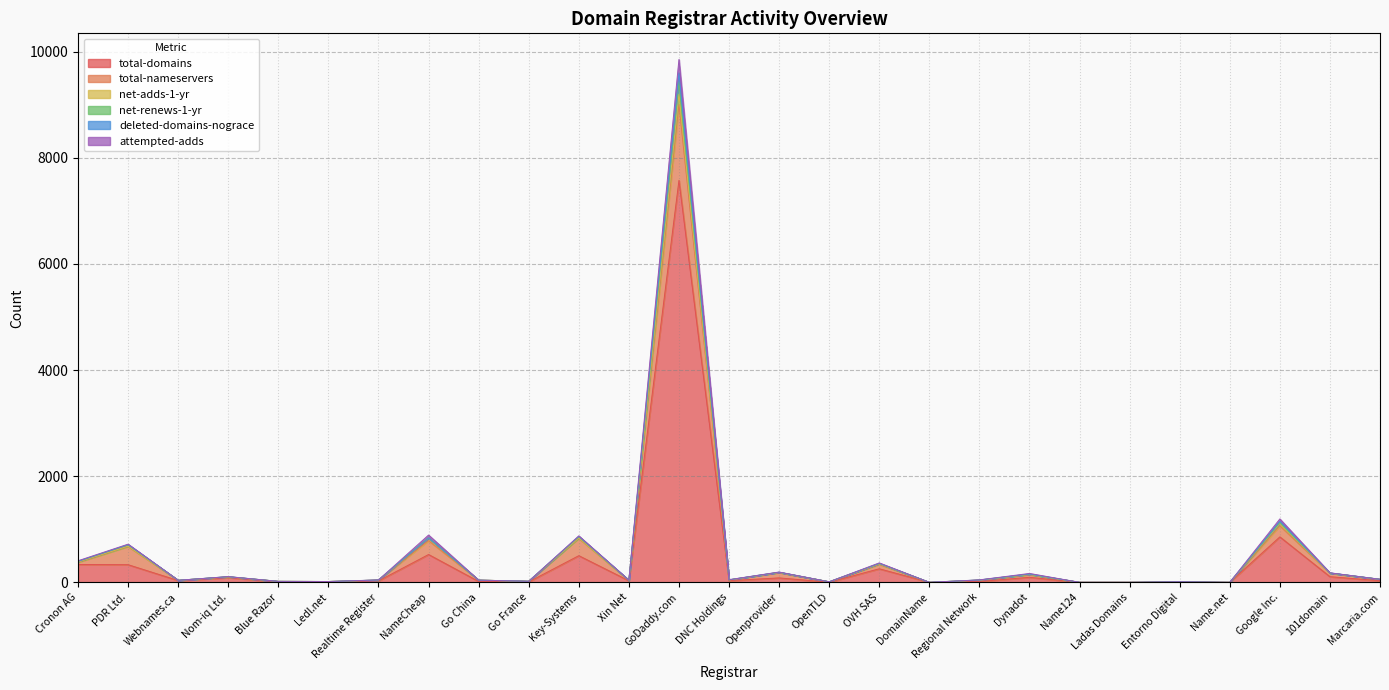

At which label is deleted-domains-nograce closest to 4799?

Google Inc.